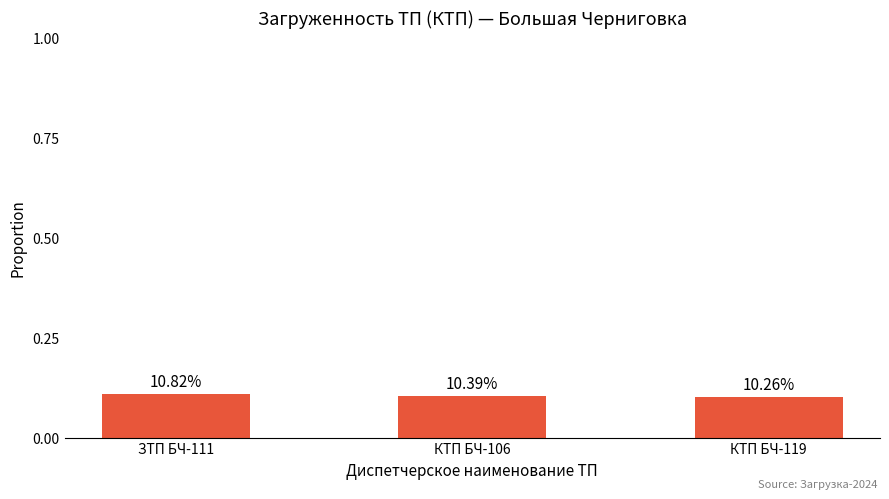

Reading left to right, extract all data points from this chart.

ЗТП БЧ-111=0.1	КТП БЧ-106=0.1	КТП БЧ-119=0.1